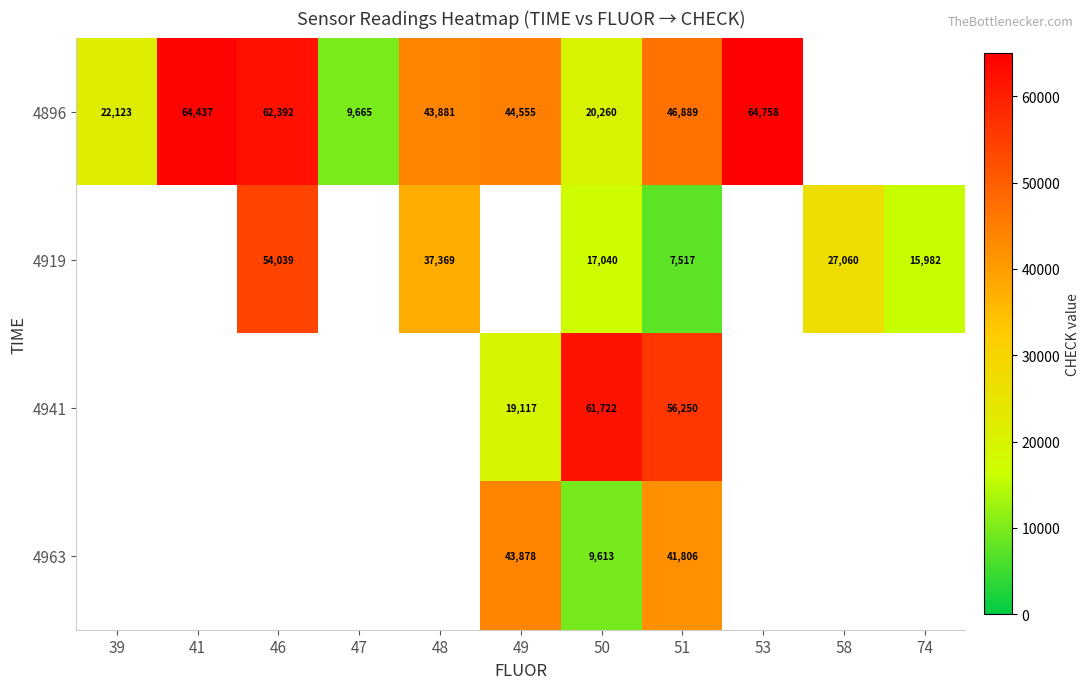

At how many categories does at least one series exceed 33903?

7